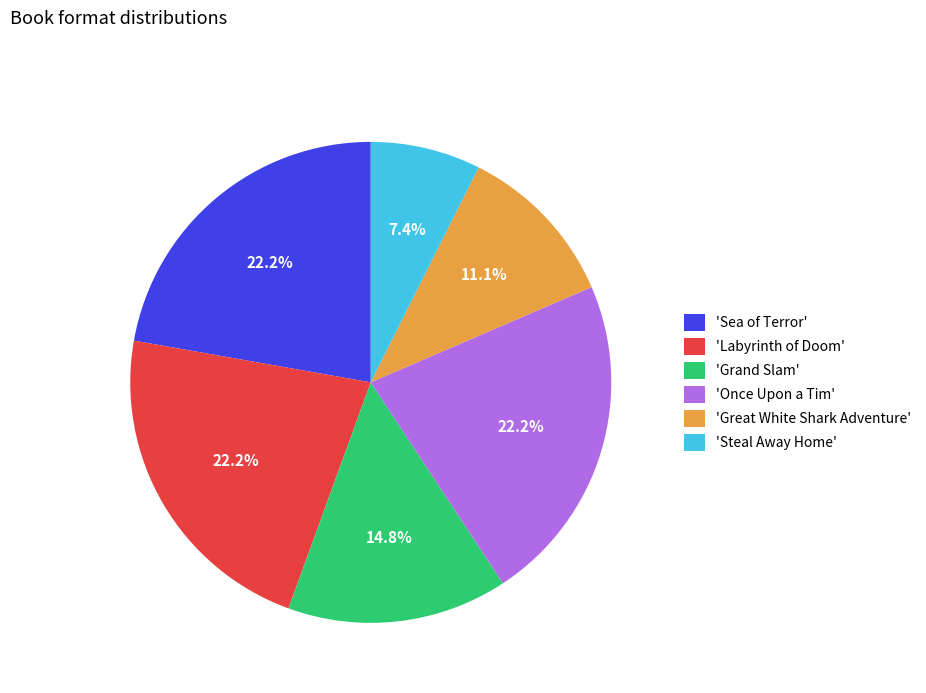

What is the ratio of the value at 'Grand Slam' to the value at 'Once Upon a Tim'?

0.7